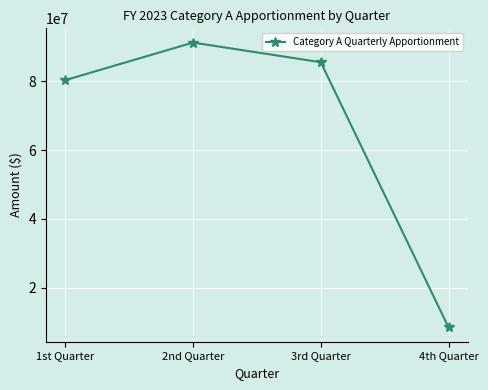

The chart shows a value of 91200000 at 2nd Quarter. True or false?

True